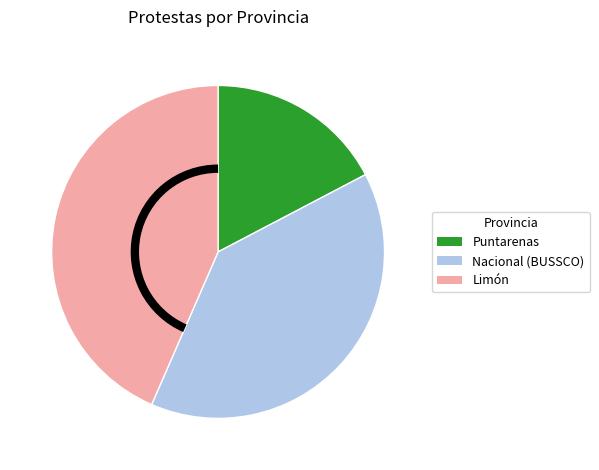

Do Puntarenas and Nacional (BUSSCO) together represent more than half of the pie?

Yes